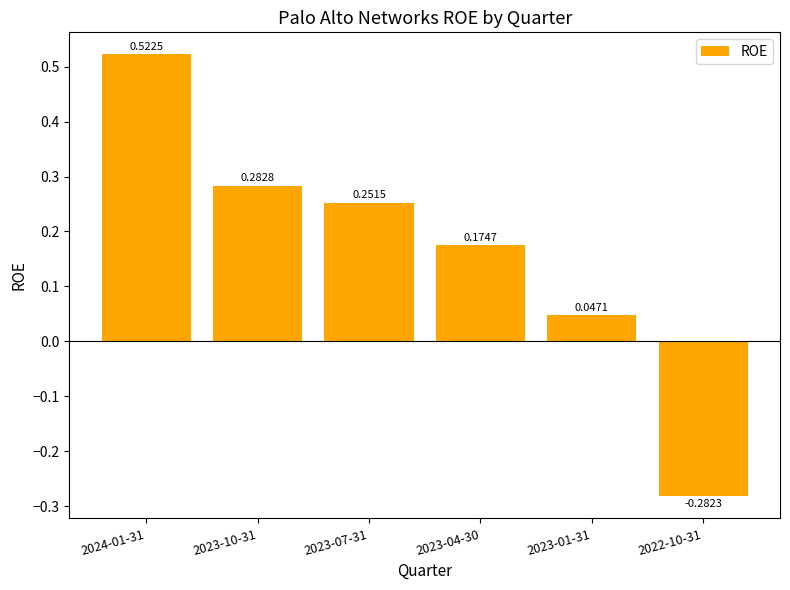

What is the change in value from 2023-07-31 to 2023-04-30?

-0.1